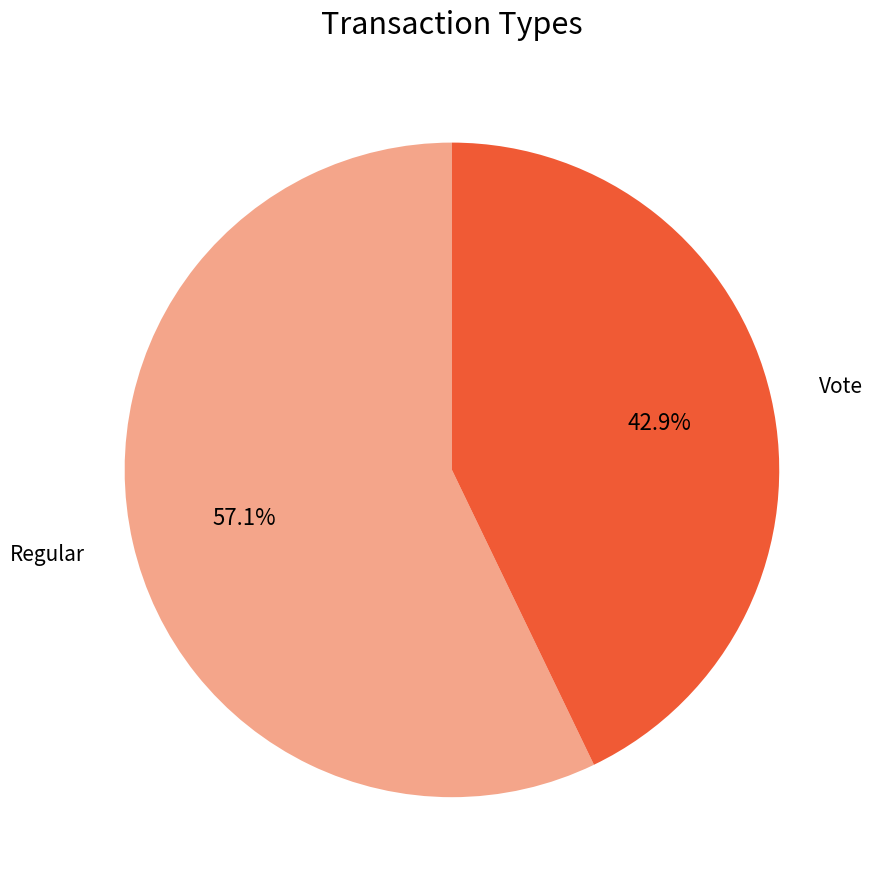

Combined, do Regular and Vote account for over 50%?

Yes